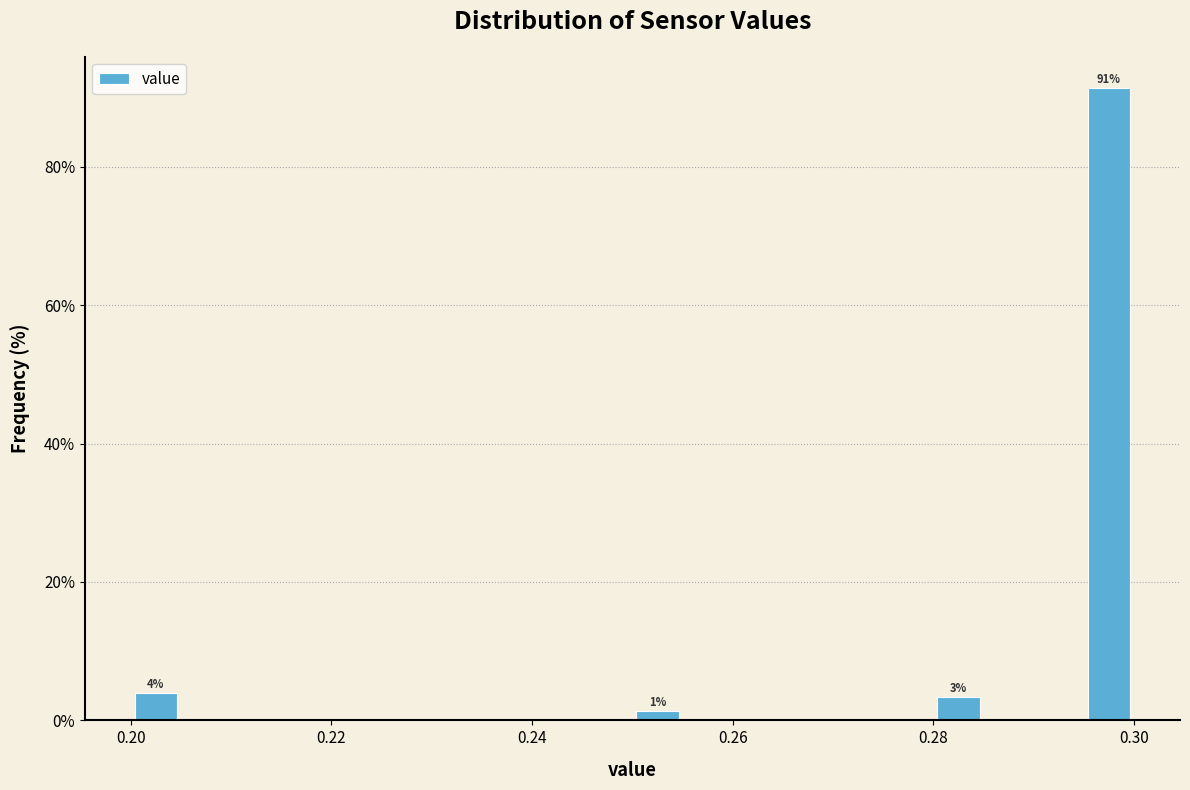

Read against the x-axis, roughly where is the centre of the tallest bar?

0.298